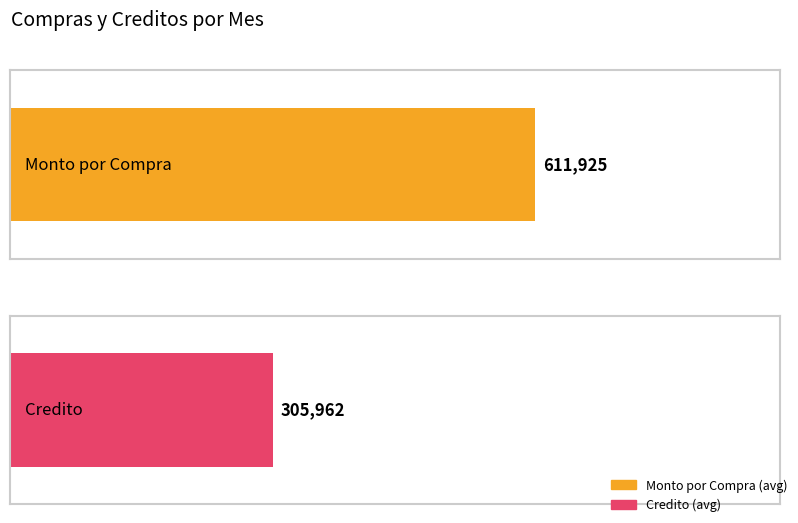

Which series has the largest range (max minus min)?

Monto por Compra